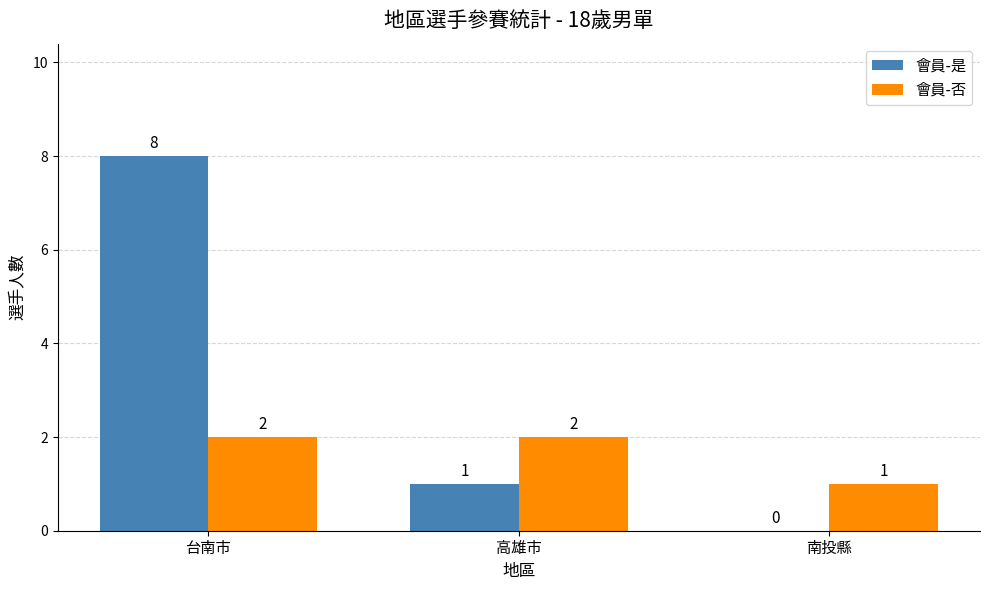

What is the sum of the 會員-是 values at 南投縣 and 高雄市?

1